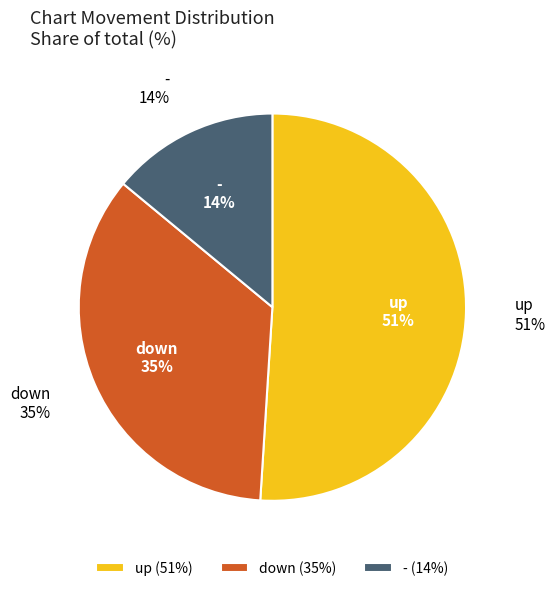

To the nearest percent, what is the combined percentage of - and down?

49%